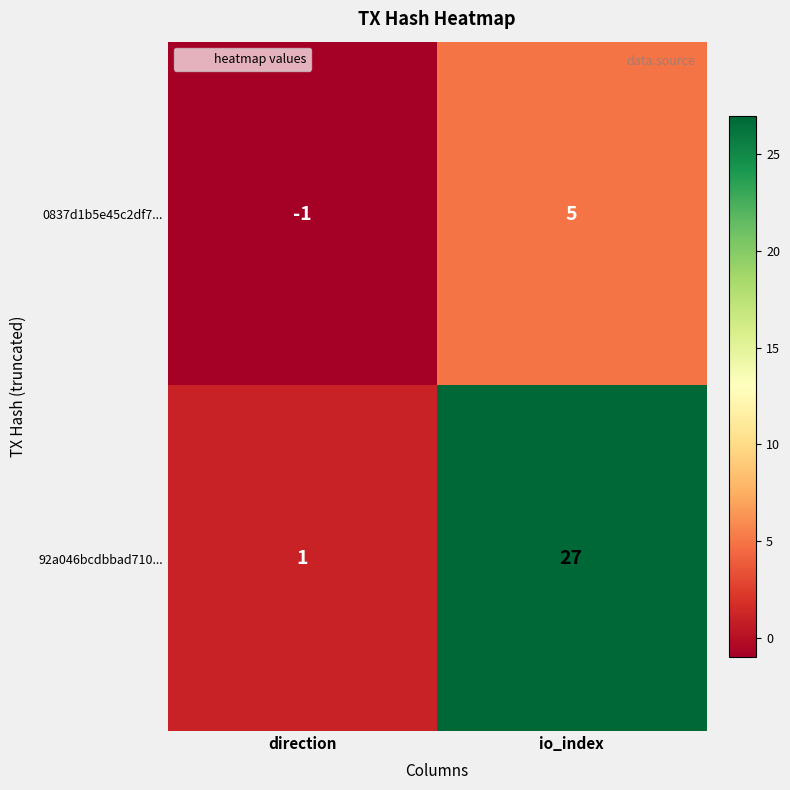

What is the sum of all 0837d1b5e45c2df7... values?

4